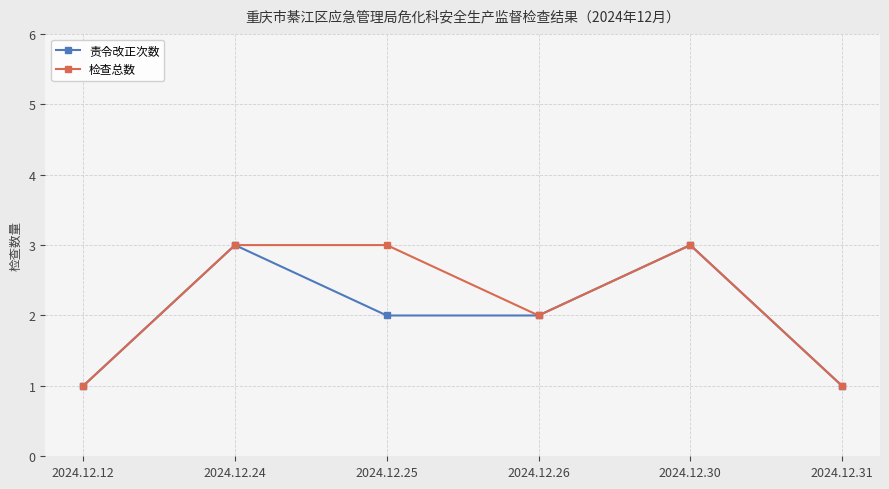

Reading left to right, transcribe all the data shown in this chart.

责令改正次数: 1	3	2	2	3	1
检查总数: 1	3	3	2	3	1